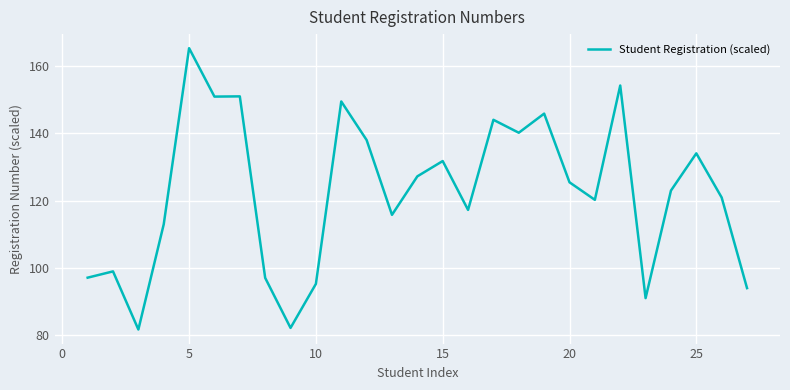

What is the sum of all values?

3304.8